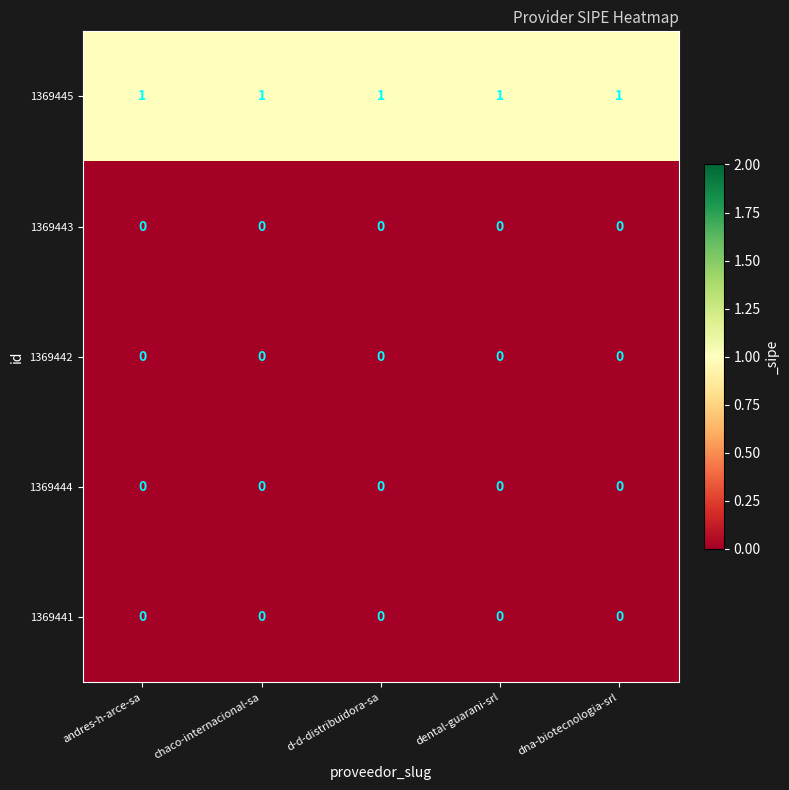

Which series has the largest total across all categories?

1369445